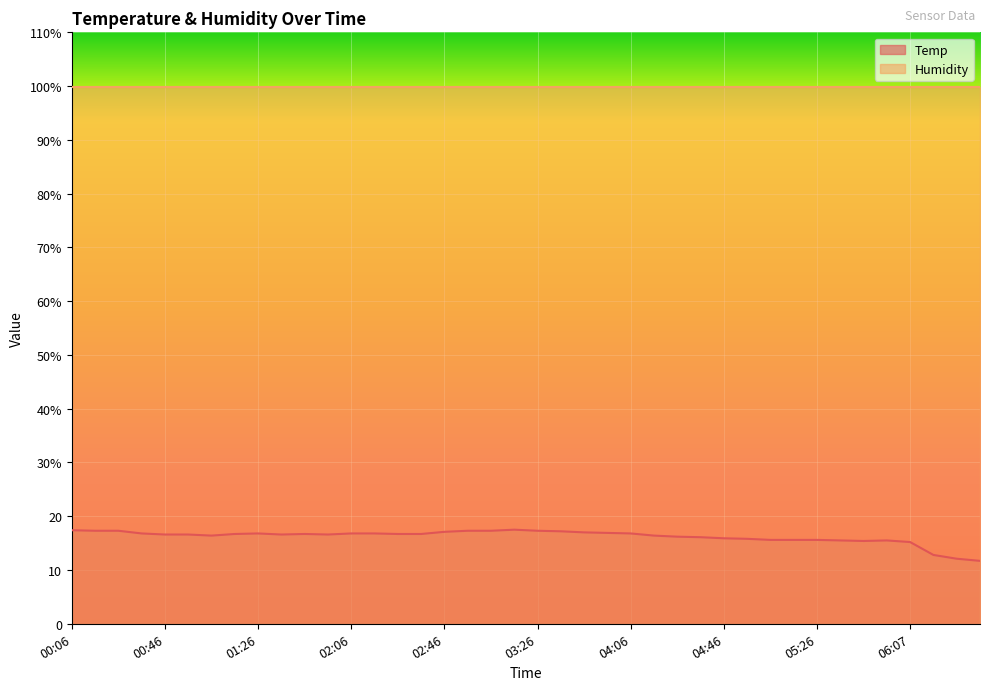

What value does the data have at 02:06?

16.8